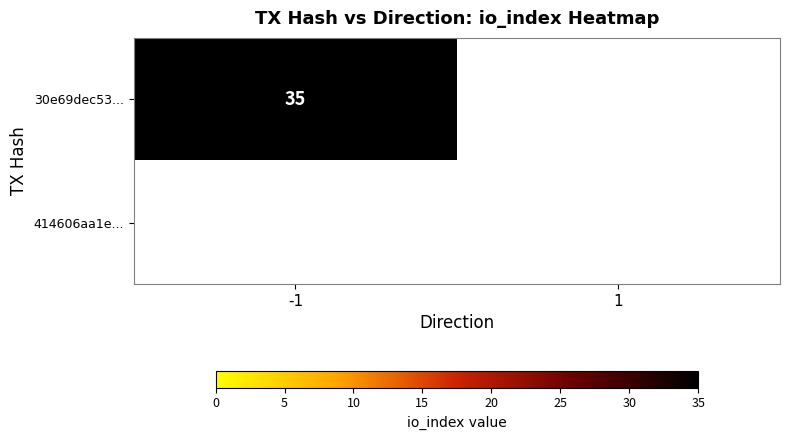

Is it true that 414606aa1e34f1258883d84a0b1585651e2f9d3 equals 0 at -1?

True